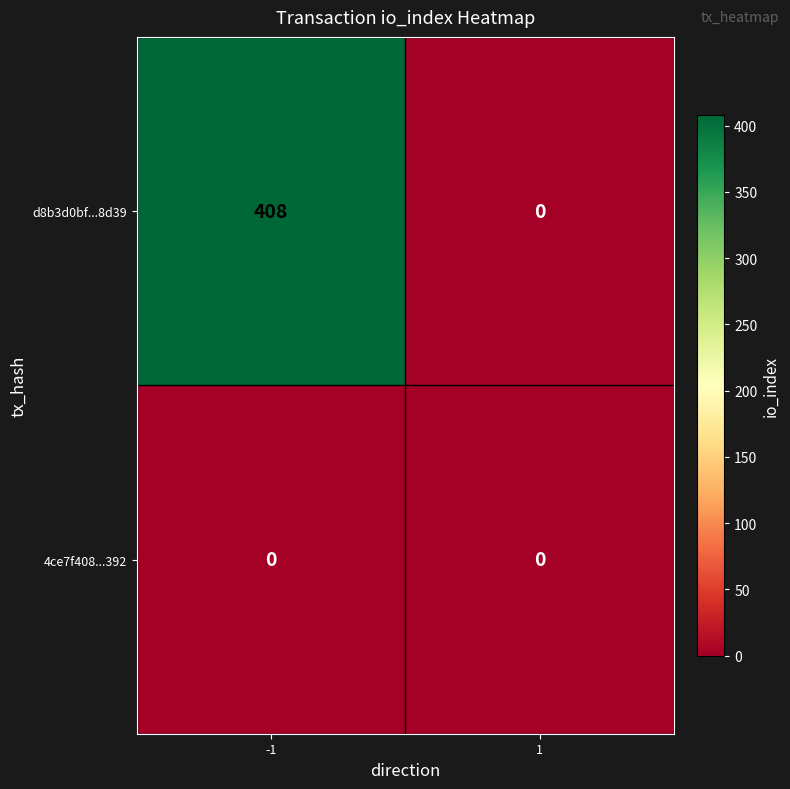

Is it true that d8b3d0bf...8d39 equals 408 at -1?

True